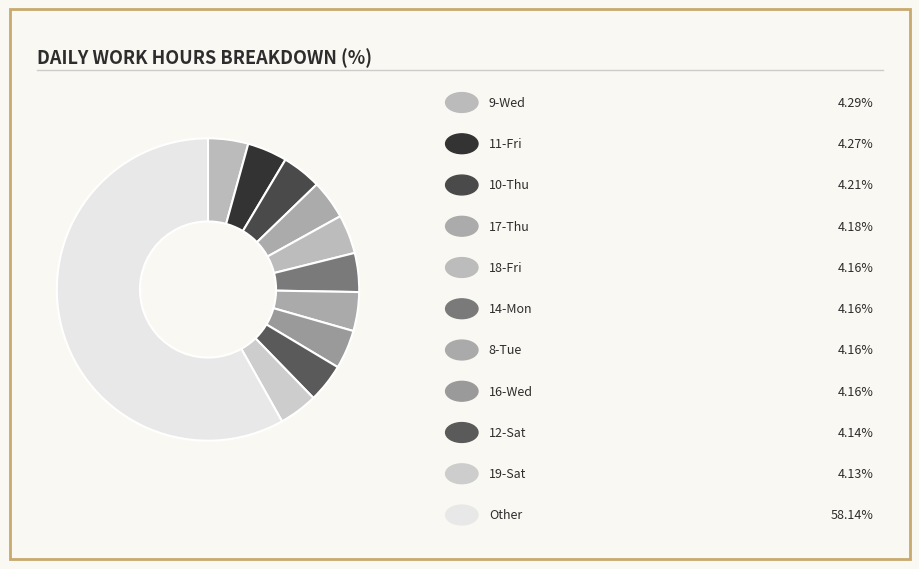

How many slices are in this pie chart?

11